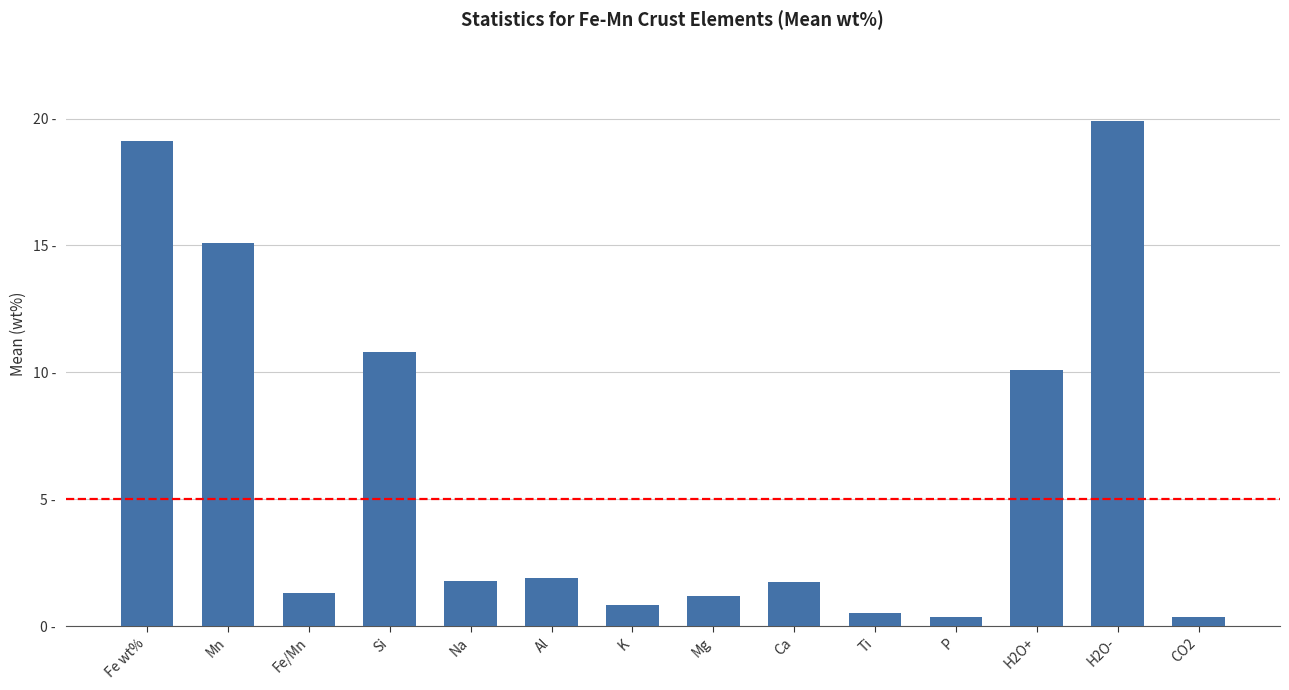

Does the chart contain any negative values?

No